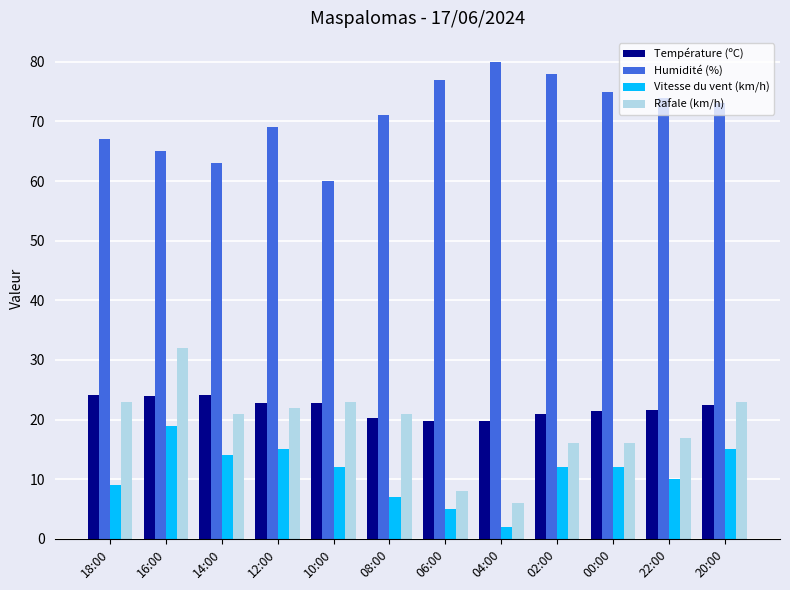

What is the label of the 4th bar from the right?

02:00